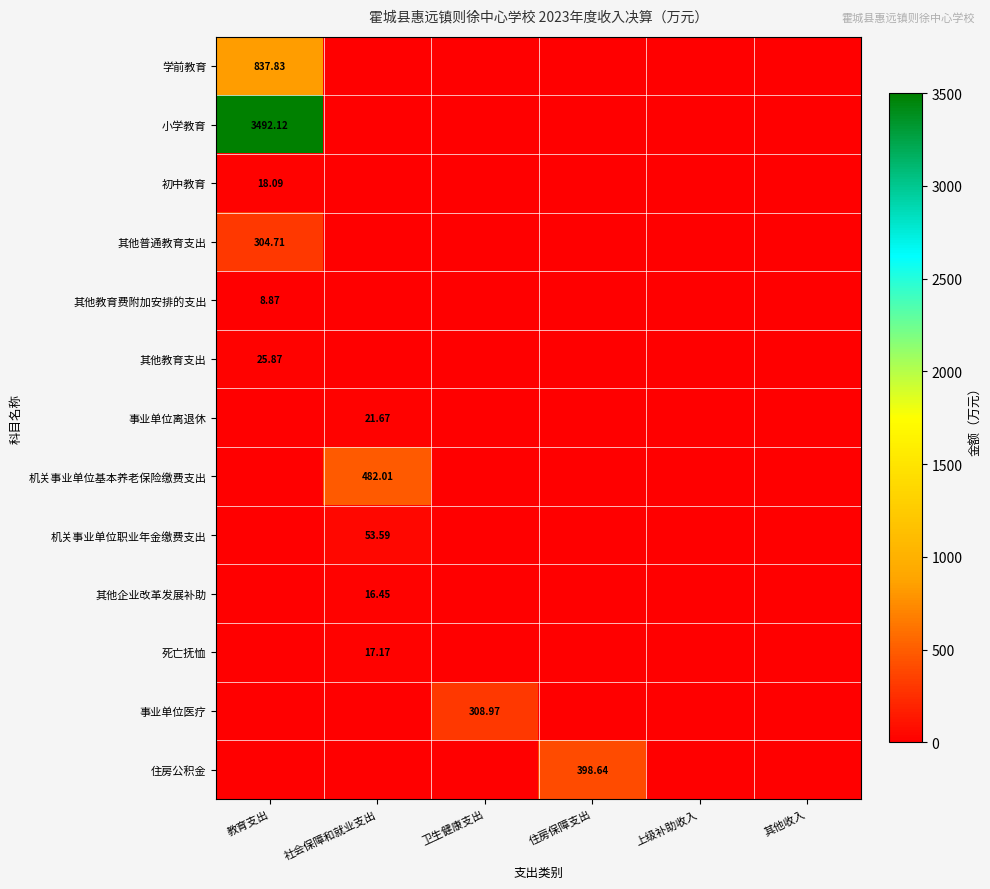

List the series in order of their peak value, lowest first.

其他教育费附加安排的支出, 其他企业改革发展补助, 死亡抚恤, 初中教育, 事业单位离退休, 其他教育支出, 机关事业单位职业年金缴费支出, 其他普通教育支出, 事业单位医疗, 住房公积金, 机关事业单位基本养老保险缴费支出, 学前教育, 小学教育